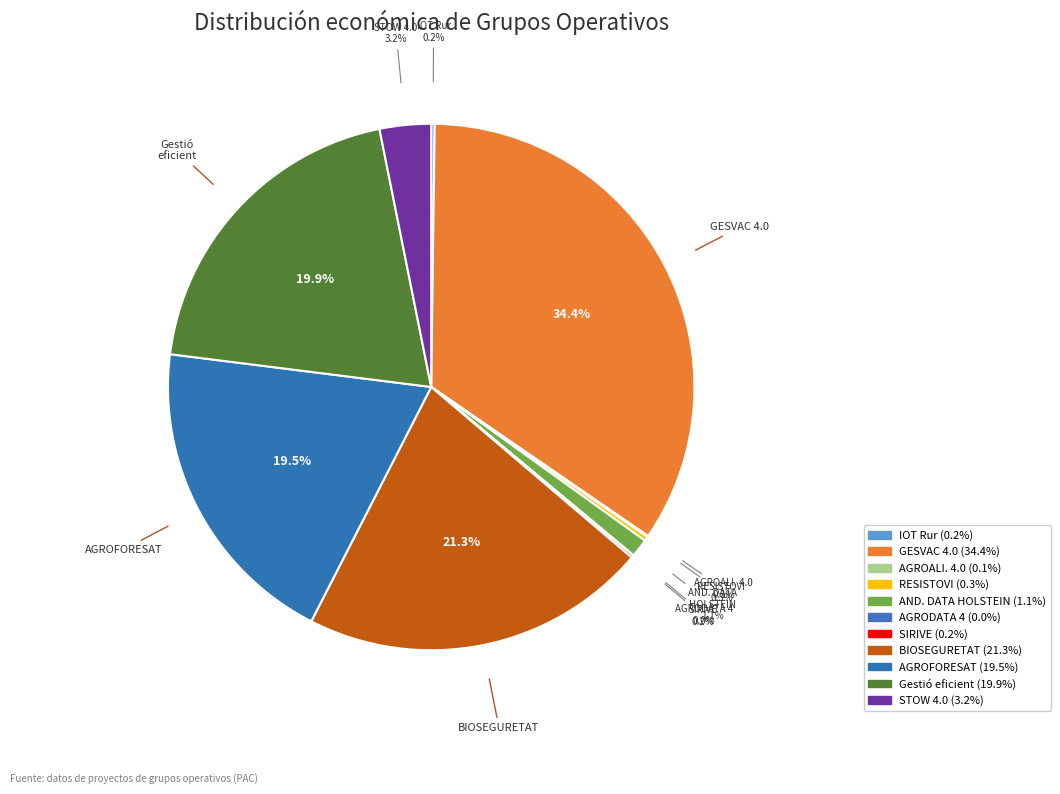

Combined, do Gestió eficient and AND. DATA HOLSTEIN account for over 50%?

No